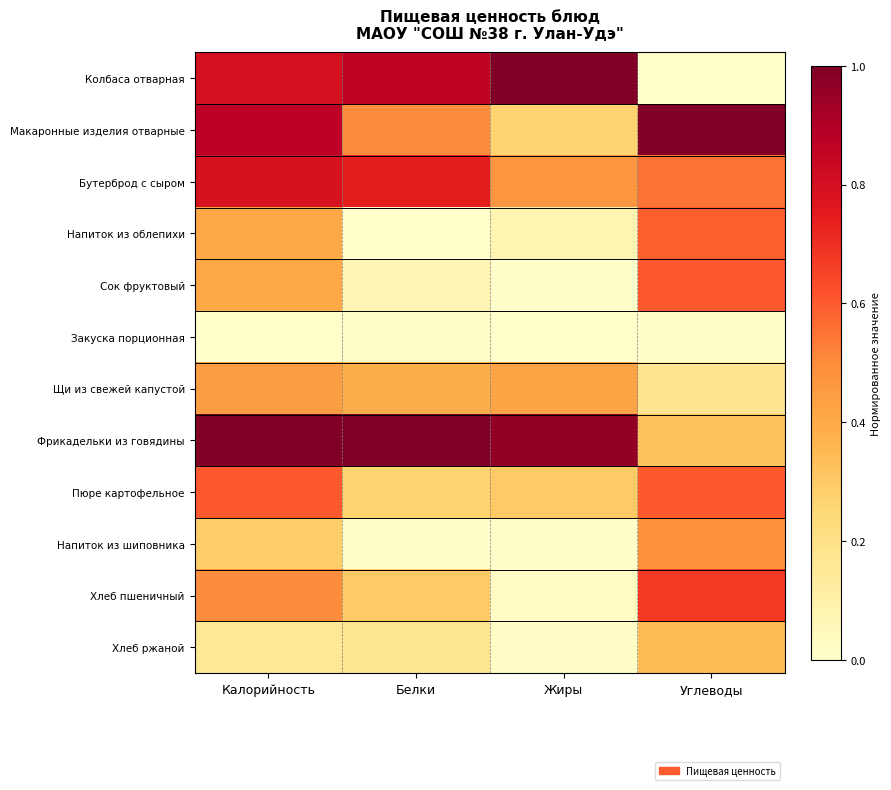

Reading right to left, extract all data points from this chart.

Колбаса отварная: Углеводы=0.0	Жиры=1.0	Белки=0.9	Калорийность=0.8
Макаронные изделия отварные: Углеводы=1.0	Жиры=0.3	Белки=0.5	Калорийность=0.9
Бутерброд с сыром: Углеводы=0.5	Жиры=0.5	Белки=0.7	Калорийность=0.8
Напиток из облепихи: Углеводы=0.6	Жиры=0.1	Белки=0.0	Калорийность=0.4
Сок фруктовый: Углеводы=0.6	Жиры=0.0	Белки=0.1	Калорийность=0.4
Закуска порционная: Углеводы=0.0	Жиры=0.0	Белки=0.0	Калорийность=0.0
Щи из свежей капустой: Углеводы=0.2	Жиры=0.4	Белки=0.4	Калорийность=0.4
Фрикадельки из говядины: Углеводы=0.3	Жиры=1.0	Белки=1.0	Калорийность=1.0
Пюре картофельное: Углеводы=0.6	Жиры=0.3	Белки=0.3	Калорийность=0.6
Напиток из шиповника: Углеводы=0.5	Жиры=0.0	Белки=0.0	Калорийность=0.3
Хлеб пшеничный: Углеводы=0.7	Жиры=0.0	Белки=0.3	Калорийность=0.5
Хлеб ржаной: Углеводы=0.3	Жиры=0.0	Белки=0.2	Калорийность=0.2